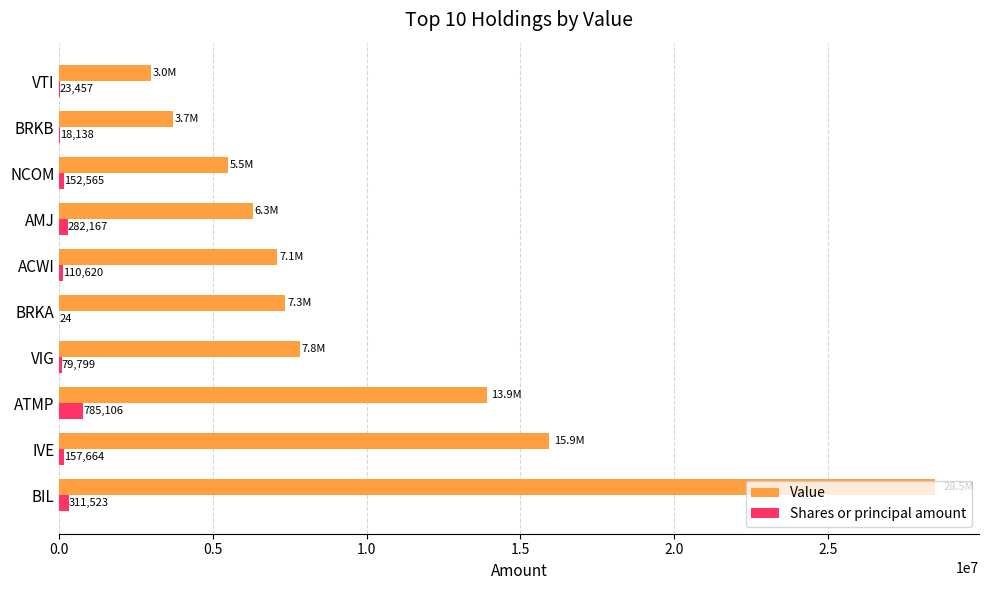

Between IVE and BRKB, which series saw the biggest shift?

Value